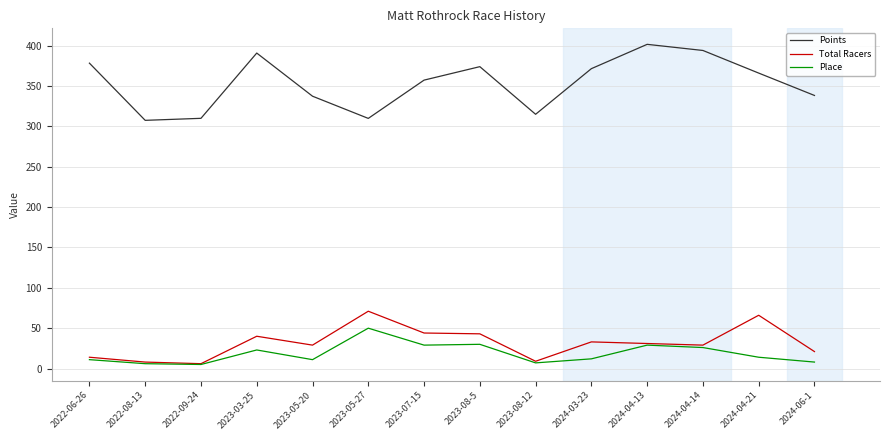

Which series changed the most between 2022-08-13 and 2023-08-5?

Points